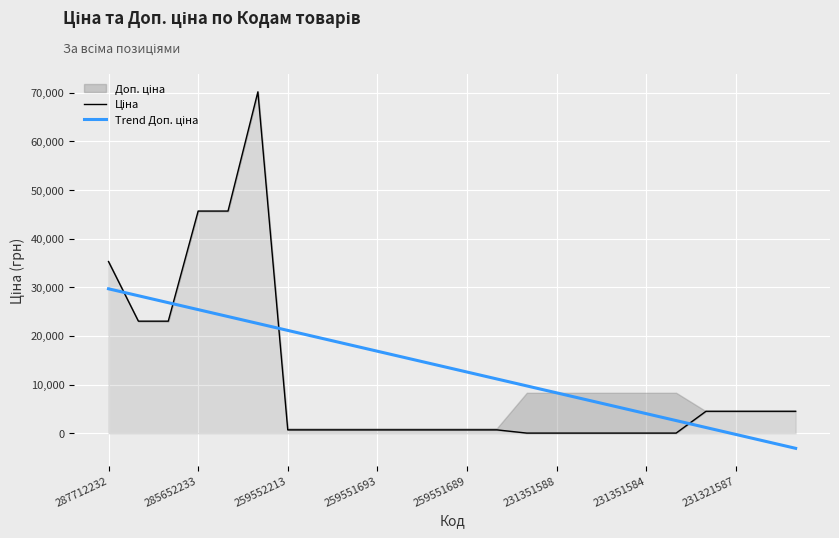

True or false: Ціна has a value of 294.7 at 11.

False